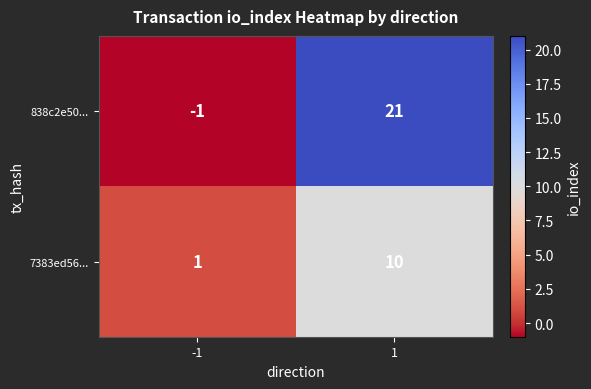

Rank the series by their maximum value, from lowest to highest.

7383ed56..., 838c2e50...